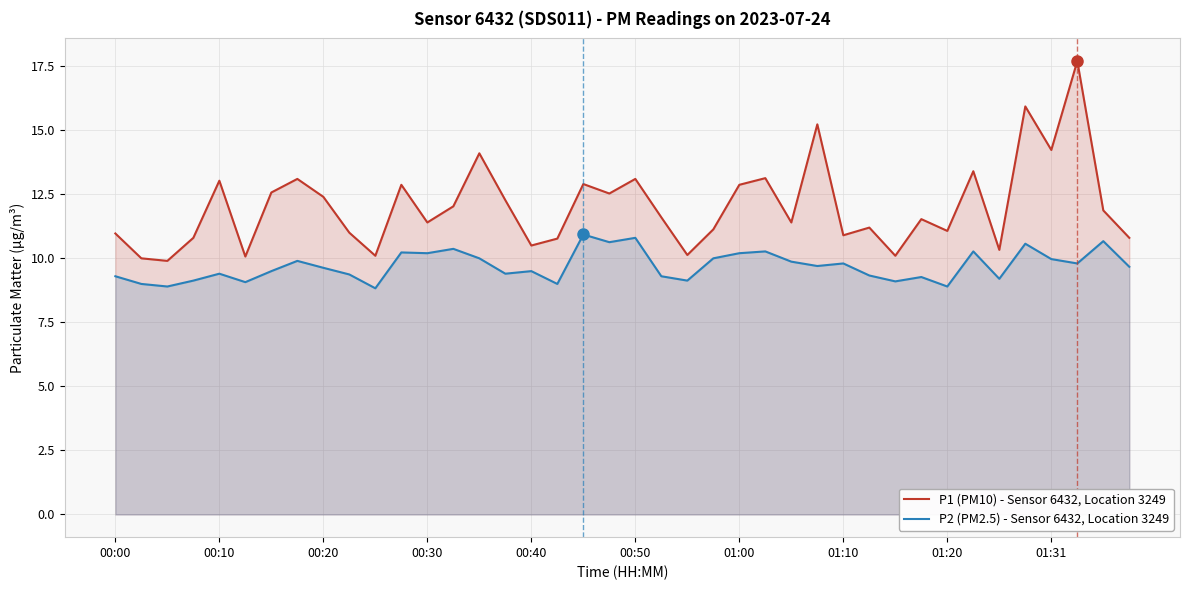

Which series has the largest total across all categories?

P1 (PM10) - Sensor 6432, Location 3249